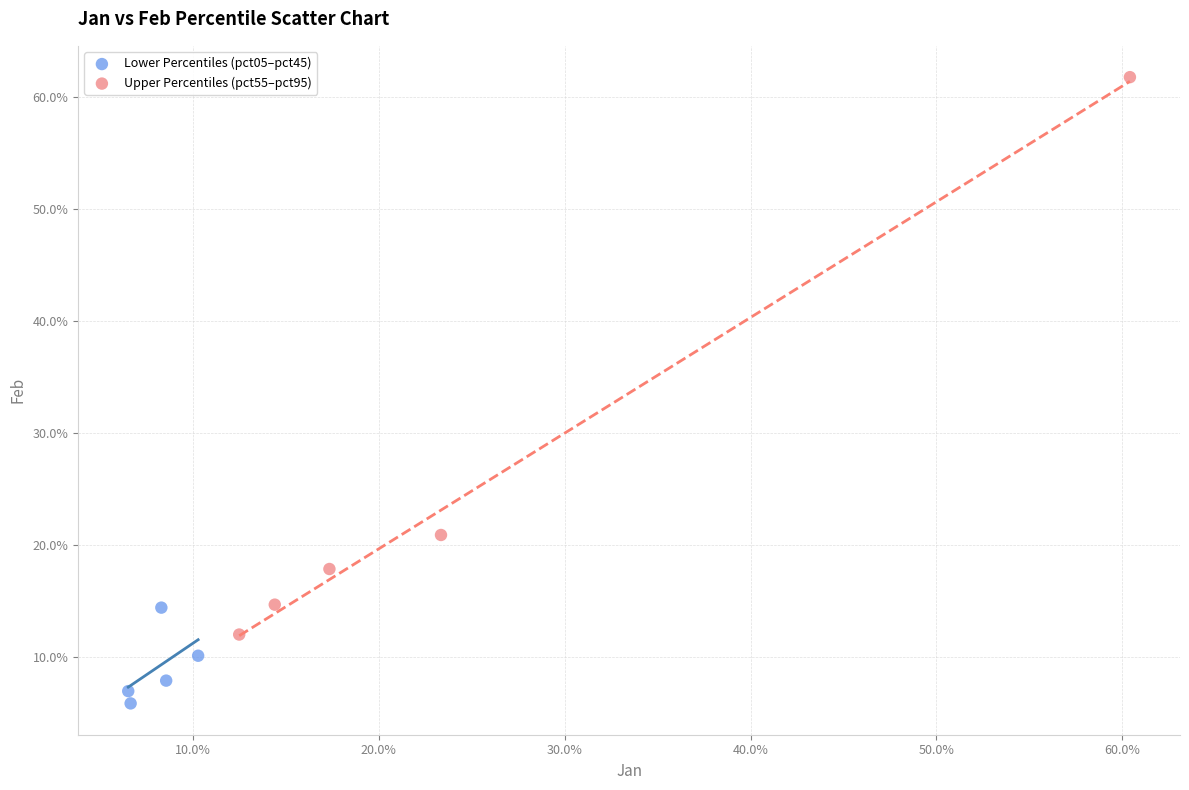

What are all the series names shown in the legend?

Lower Percentiles (pct05–pct45), Upper Percentiles (pct55–pct95)